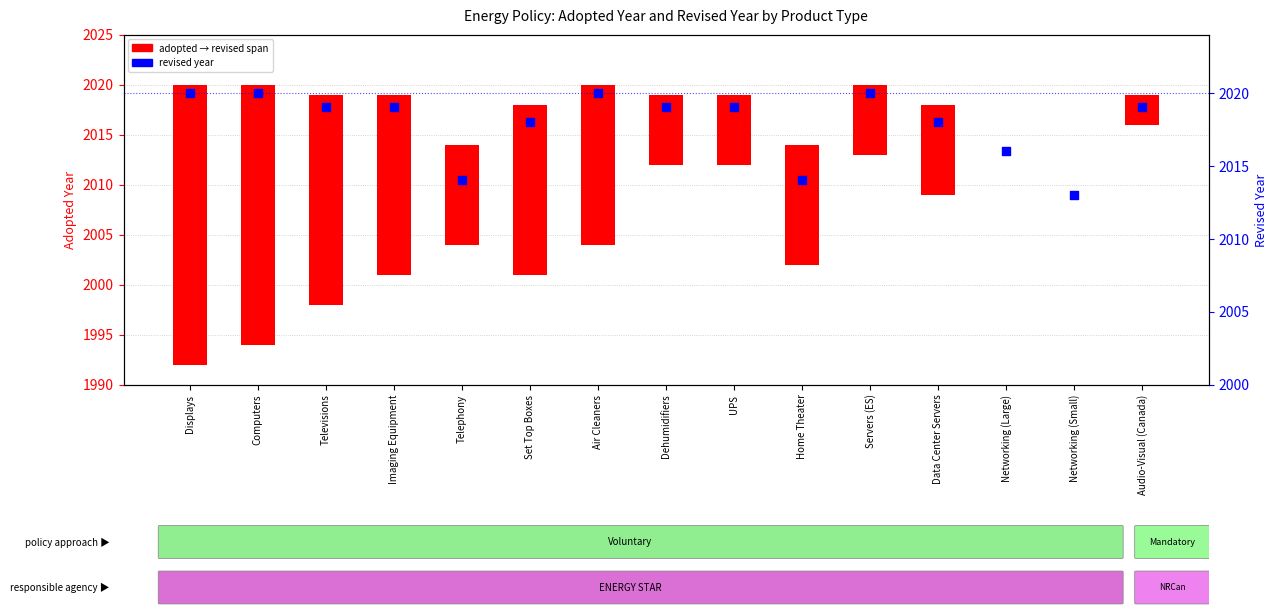

At how many categories does at least one series exceed 570?

15